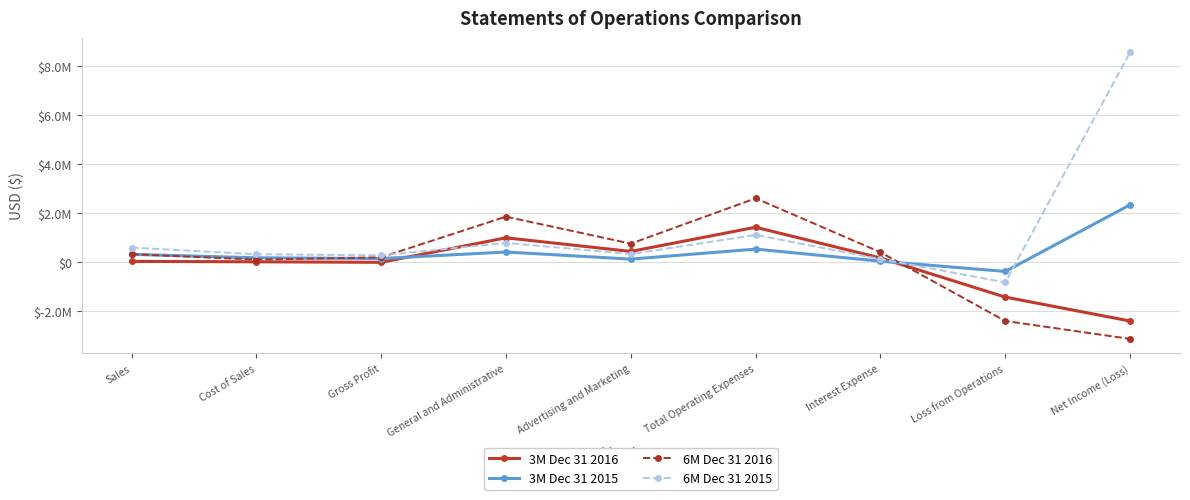

What are all the series names shown in the legend?

3M Dec 31 2016, 3M Dec 31 2015, 6M Dec 31 2016, 6M Dec 31 2015